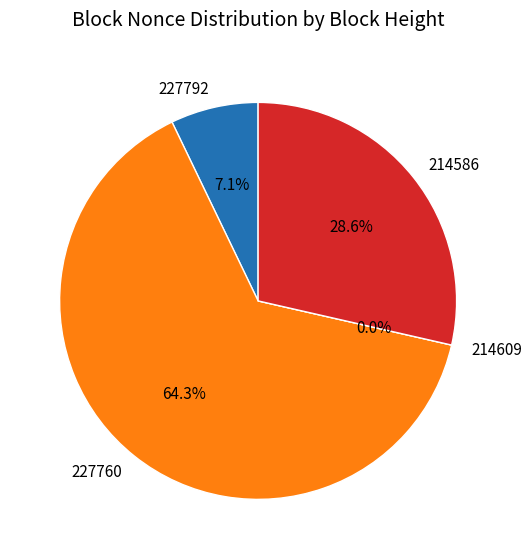

Does 214609 represent more than half of the total?

No